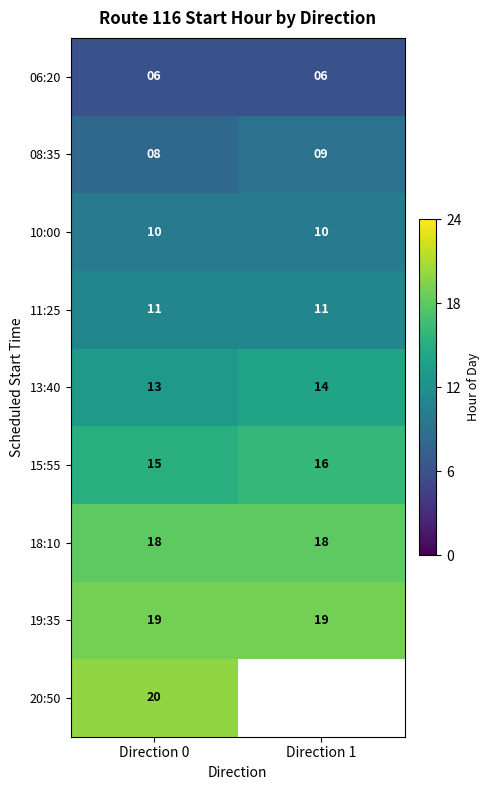

What is the sum of all 10:00 values?

20